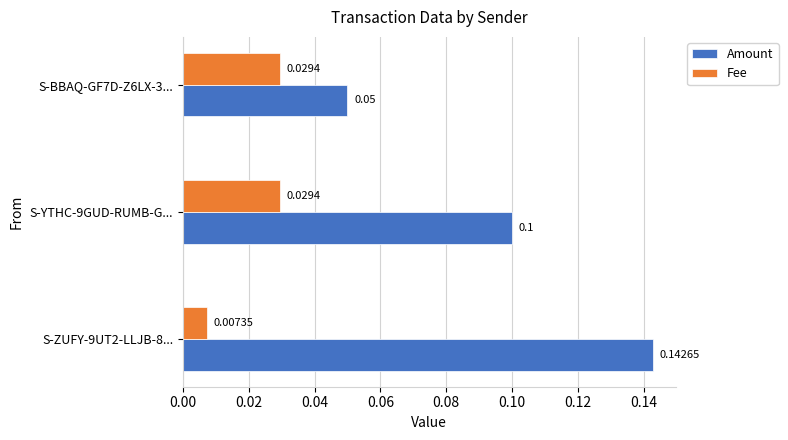

List the labels in order of Amount value, largest first.

S-ZUFY-9UT2-LLJB-8..., S-YTHC-9GUD-RUMB-G..., S-BBAQ-GF7D-Z6LX-3...